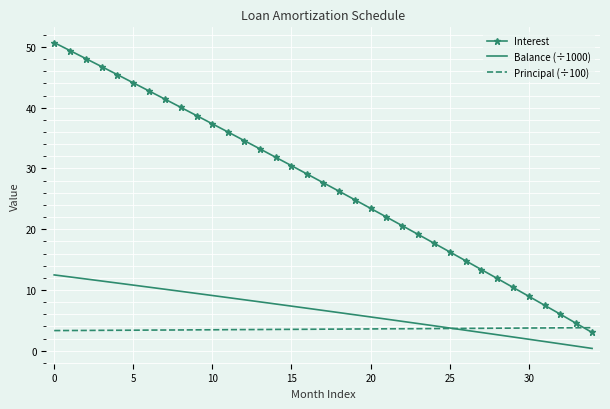

Which series has the largest total across all categories?

Interest